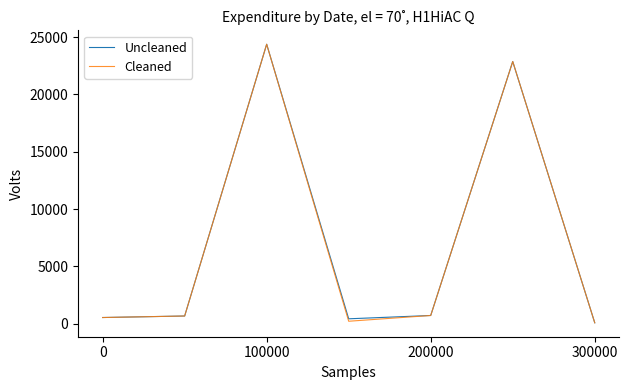

What is the greatest value displayed?

24369.0